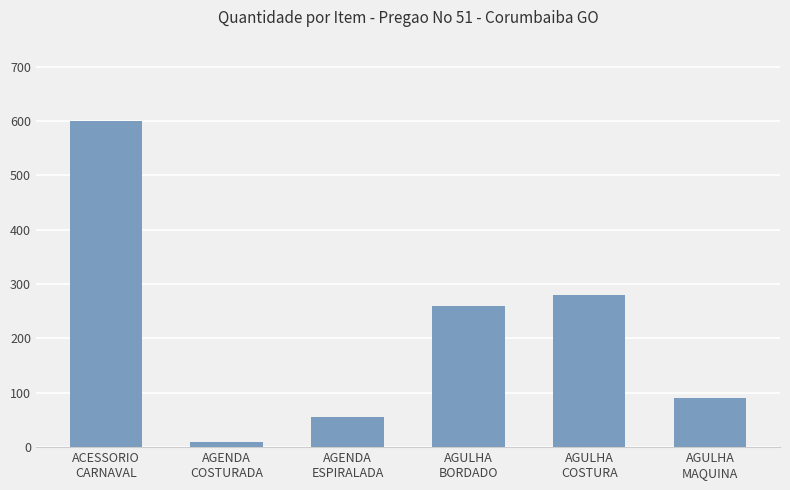

What position from the left is AGENDA
ESPIRALADA?

3